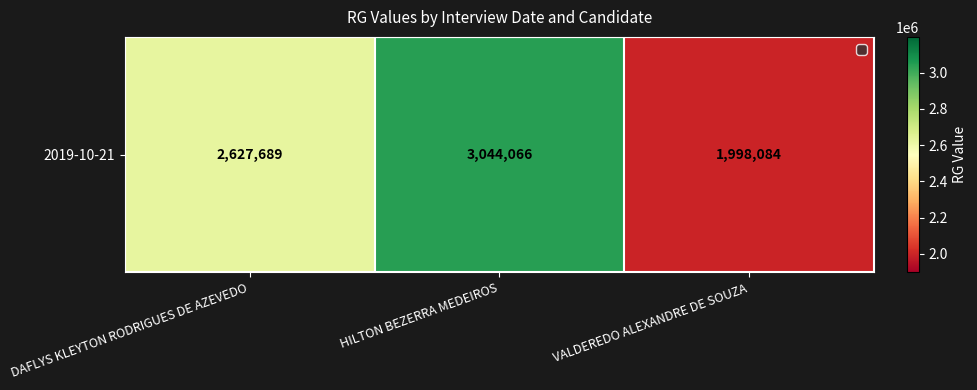

At which category does the chart reach its minimum across all series?

VALDEREDO ALEXANDRE DE SOUZA